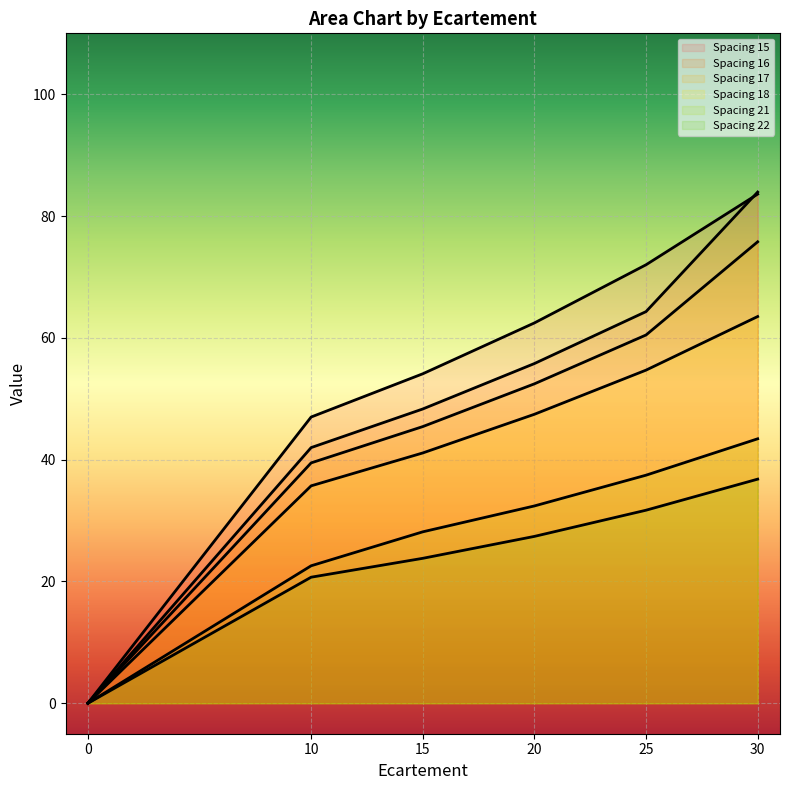

What is the sum of the 22 values at 20 and 0?

27.4